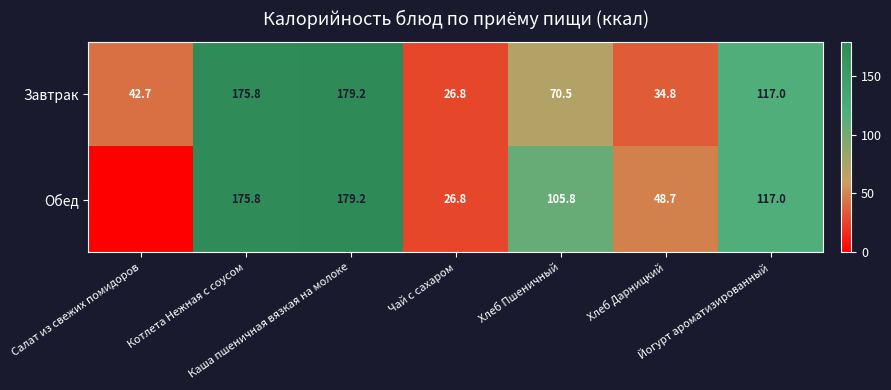

Which category has the highest value across all series?

Каша пшеничная вязкая на молоке